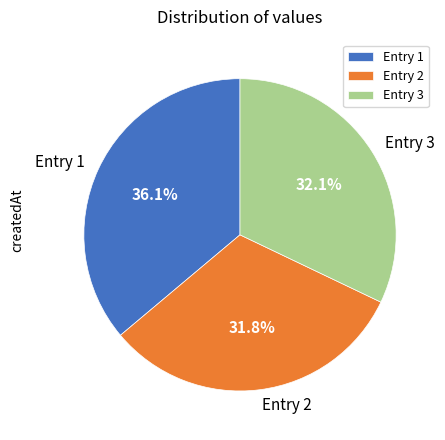

What is the largest slice in the pie chart?

Entry 1